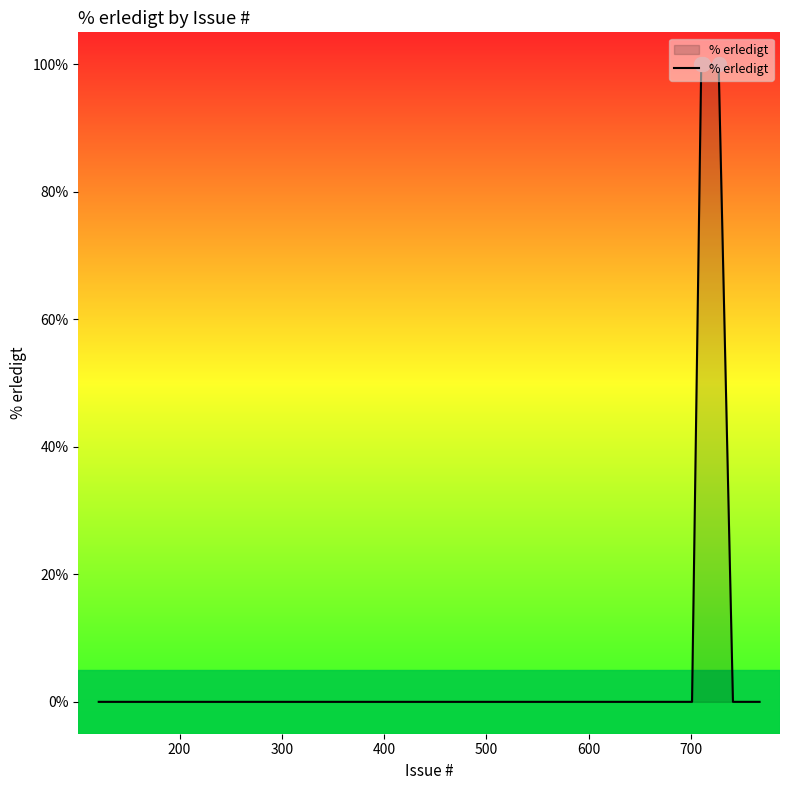

What is the difference between the maximum and minimum values?

100